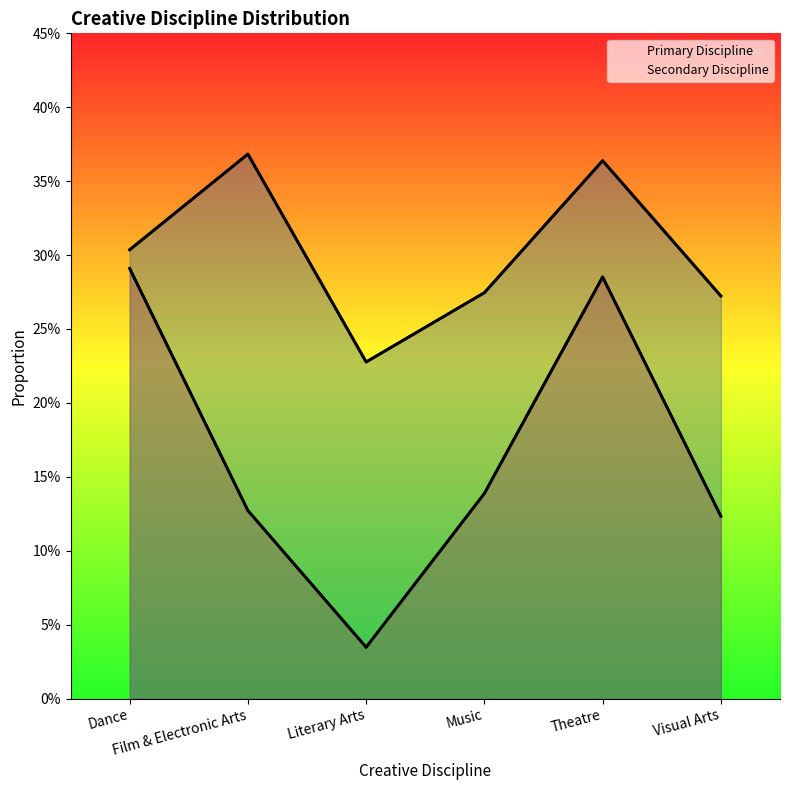

True or false: the data shows 0.1 at Visual Arts.

True